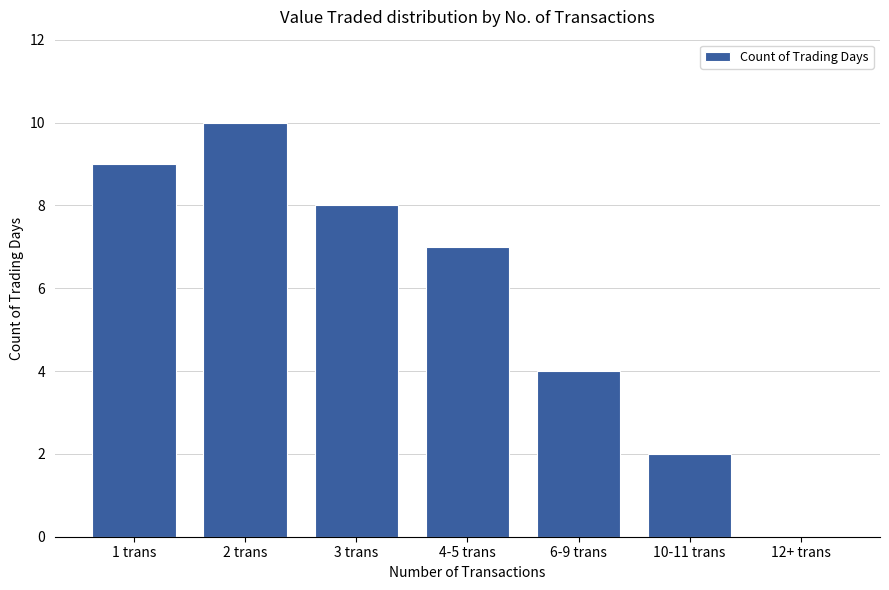

The value at 1 trans is 3. True or false?

False